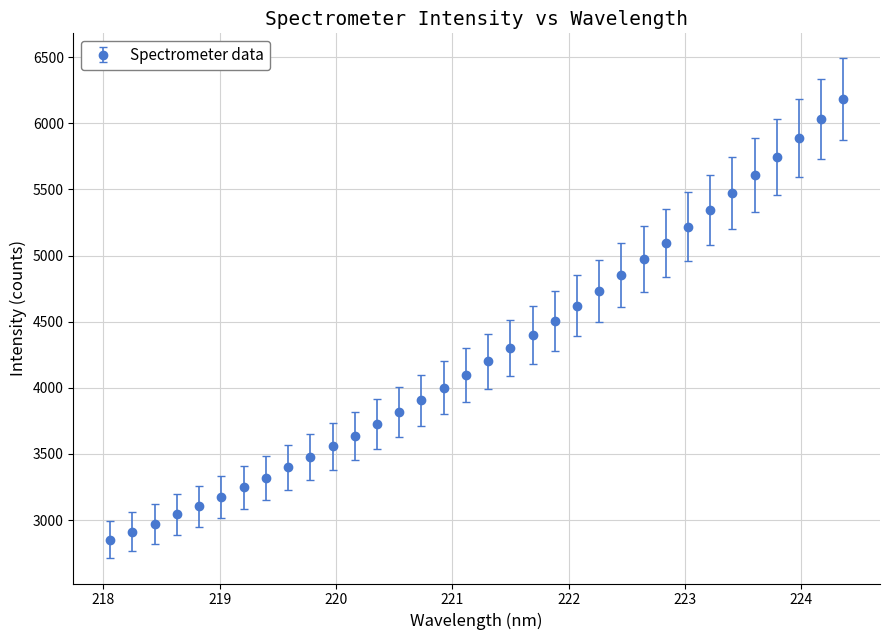

What is the maximum value shown in the chart?

6181.9